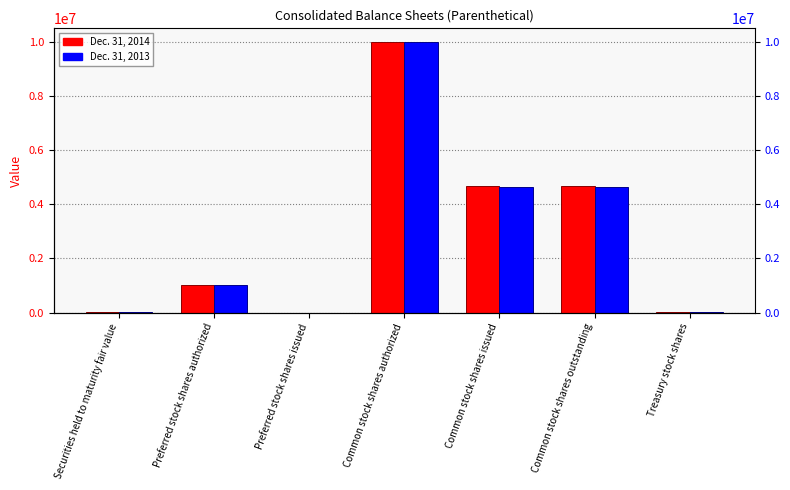

Which series has the largest range (max minus min)?

Dec. 31, 2014